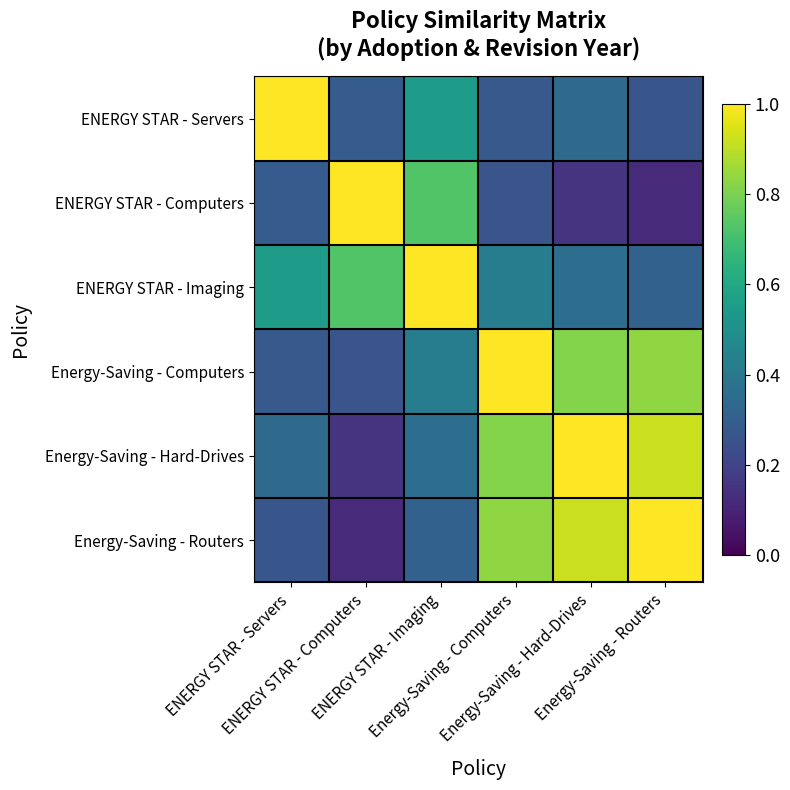

Between ENERGY STAR - Computers and Energy-Saving - Routers, which series saw the biggest shift?

ENERGY STAR - Computers